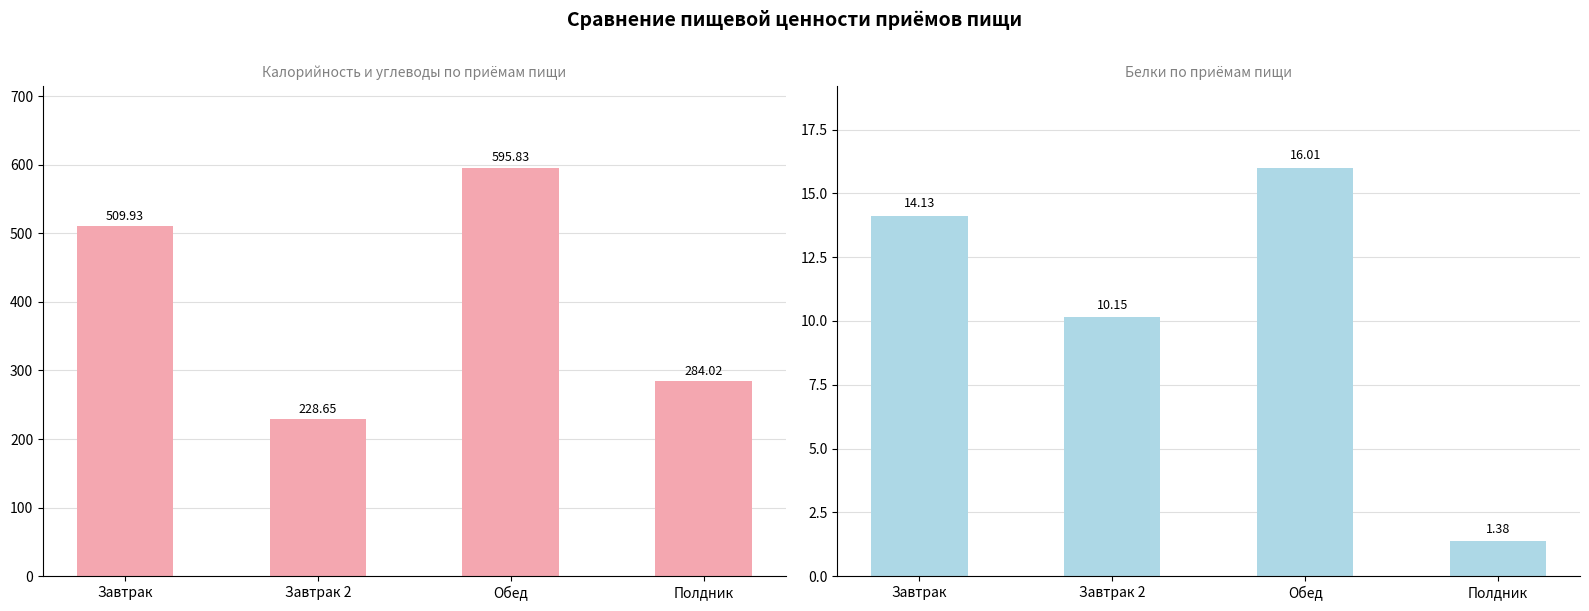

What is the value of the Белки bar at the 1st from the left?

14.1